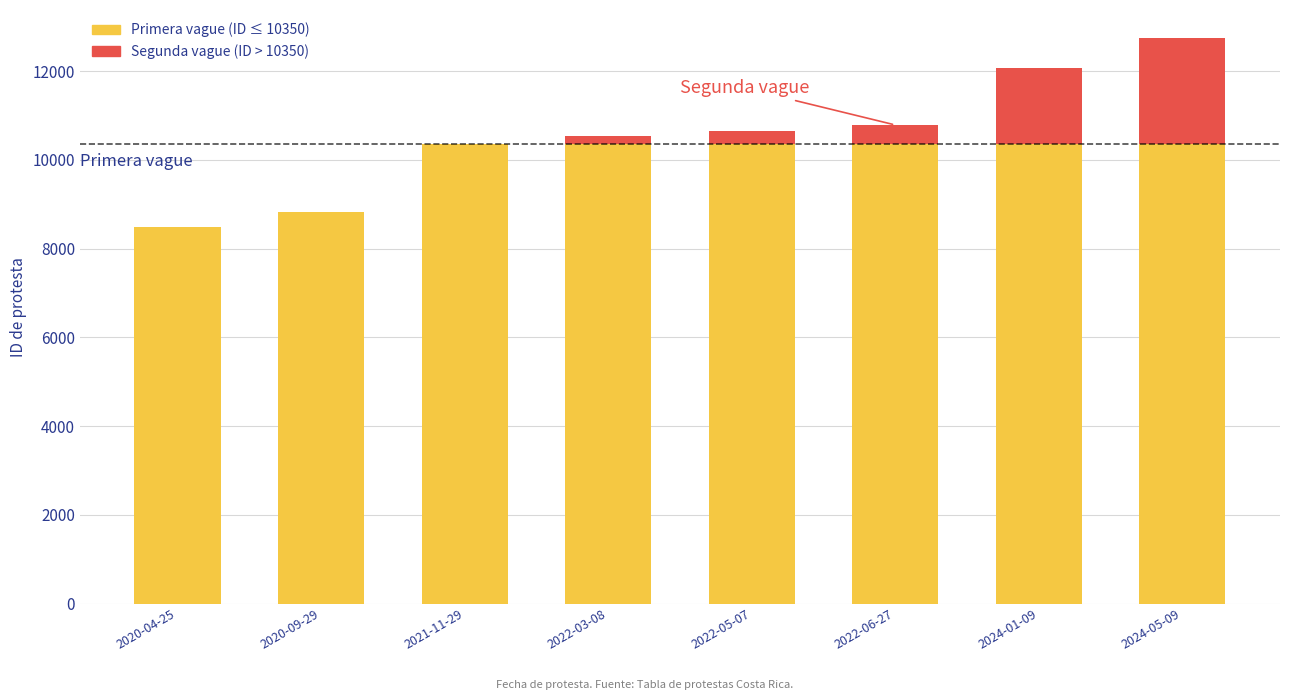

The value of Primera vague (ID ≤ 10350) at 2024-01-09 is 10350. True or false?

True